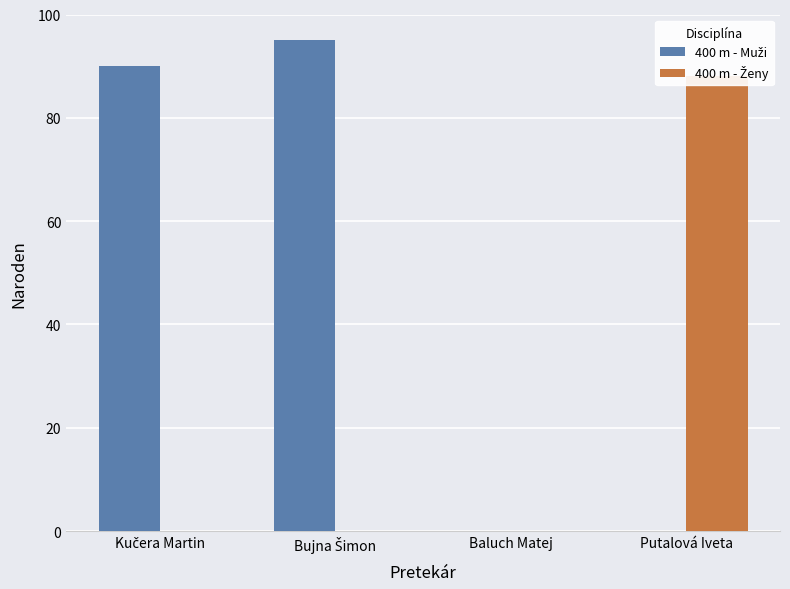

Which has a higher value, Bujna Šimon or Kučera Martin?

Bujna Šimon